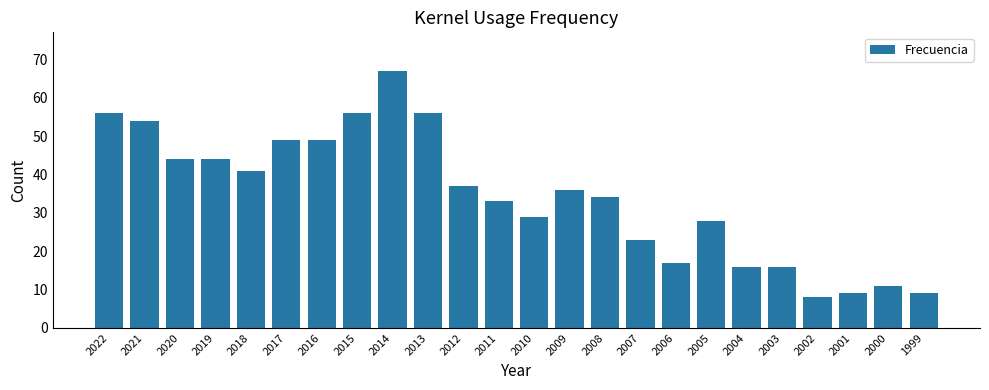

Where does the data first go above 36?

2022